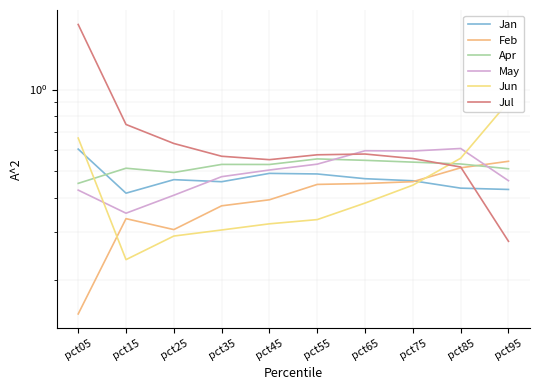

Reading left to right, list all the values displayed in this chart.

Jan: pct05=0.6	pct15=0.4	pct25=0.5	pct35=0.5	pct45=0.5	pct55=0.5	pct65=0.5	pct75=0.5	pct85=0.4	pct95=0.4
Feb: pct05=0.1	pct15=0.3	pct25=0.3	pct35=0.4	pct45=0.4	pct55=0.4	pct65=0.5	pct75=0.5	pct85=0.5	pct95=0.5
Apr: pct05=0.5	pct15=0.5	pct25=0.5	pct35=0.5	pct45=0.5	pct55=0.6	pct65=0.5	pct75=0.5	pct85=0.5	pct95=0.5
May: pct05=0.4	pct15=0.4	pct25=0.4	pct35=0.5	pct45=0.5	pct55=0.5	pct65=0.6	pct75=0.6	pct85=0.6	pct95=0.5
Jun: pct05=0.7	pct15=0.2	pct25=0.3	pct35=0.3	pct45=0.3	pct55=0.3	pct65=0.4	pct75=0.4	pct85=0.6	pct95=0.9
Jul: pct05=1.7	pct15=0.7	pct25=0.6	pct35=0.6	pct45=0.6	pct55=0.6	pct65=0.6	pct75=0.6	pct85=0.5	pct95=0.3